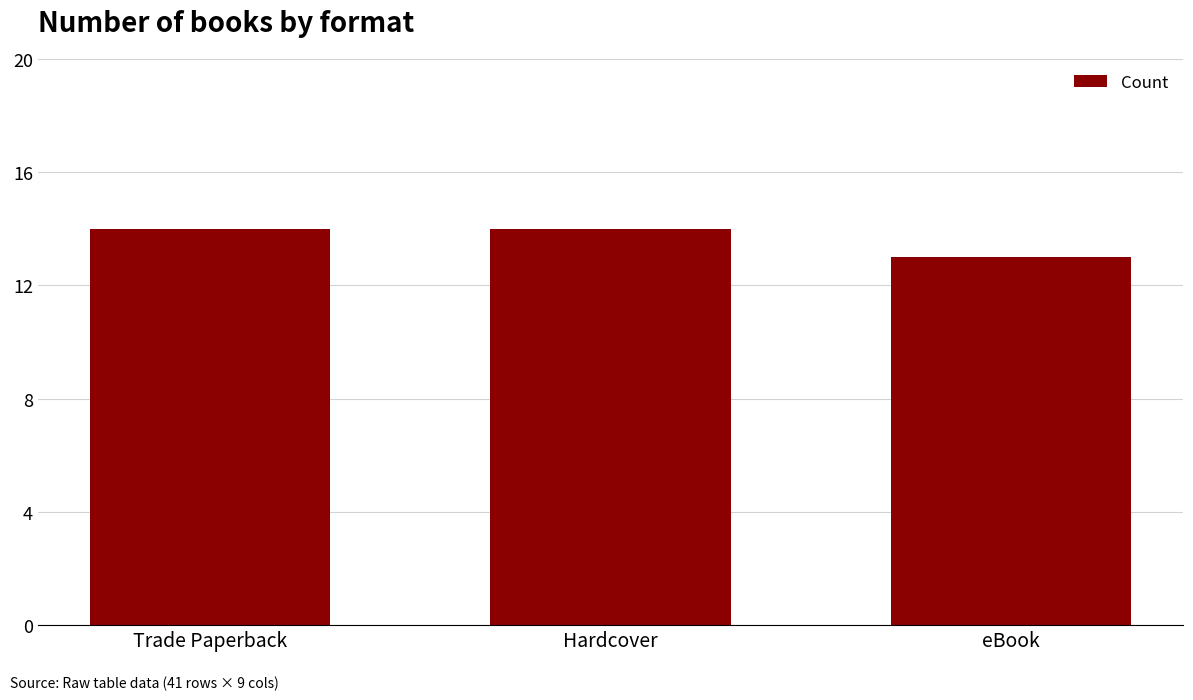

What is the difference between the maximum and minimum values?

1